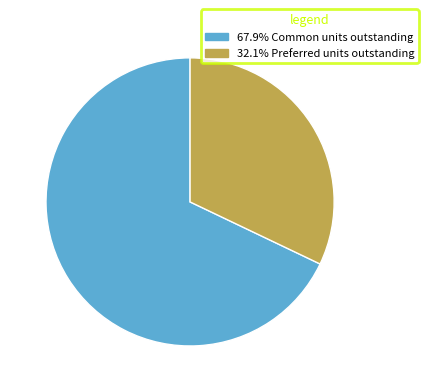

Is there a majority slice in this chart?

Yes